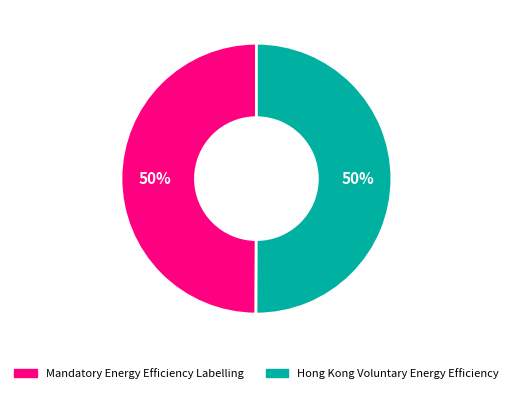

Combined, do Mandatory Energy Efficiency Labelling and Hong Kong Voluntary Energy Efficiency account for over 50%?

Yes